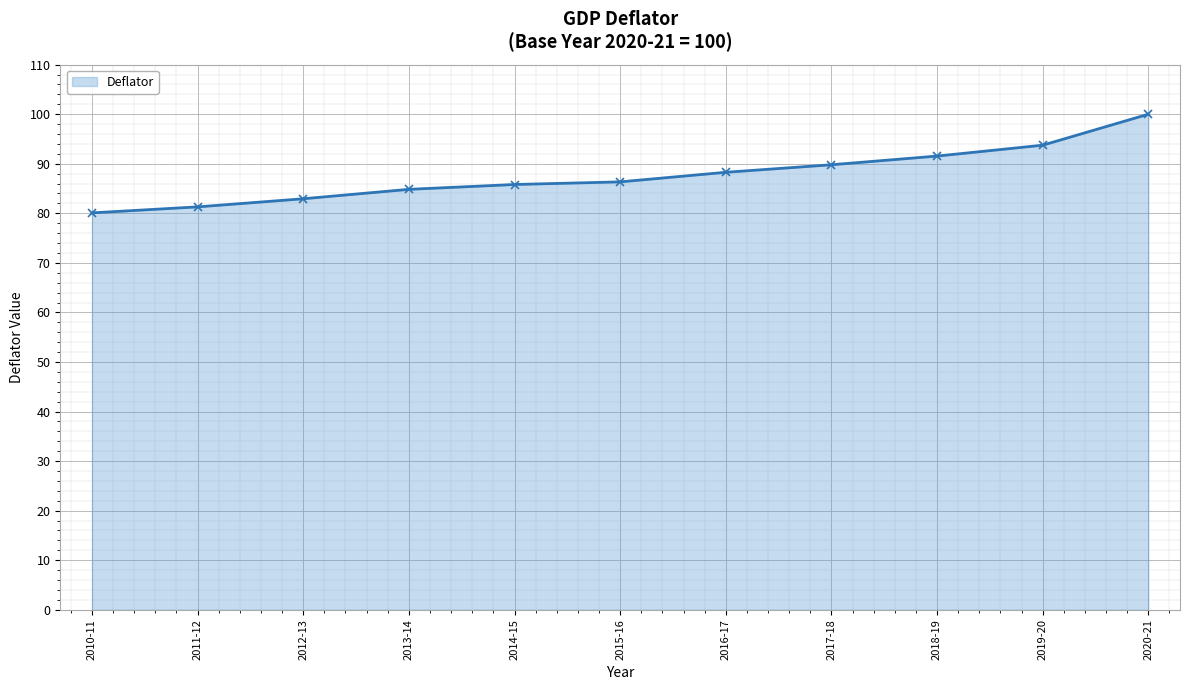

The chart shows a value of 150.8 at 2019-20. True or false?

False